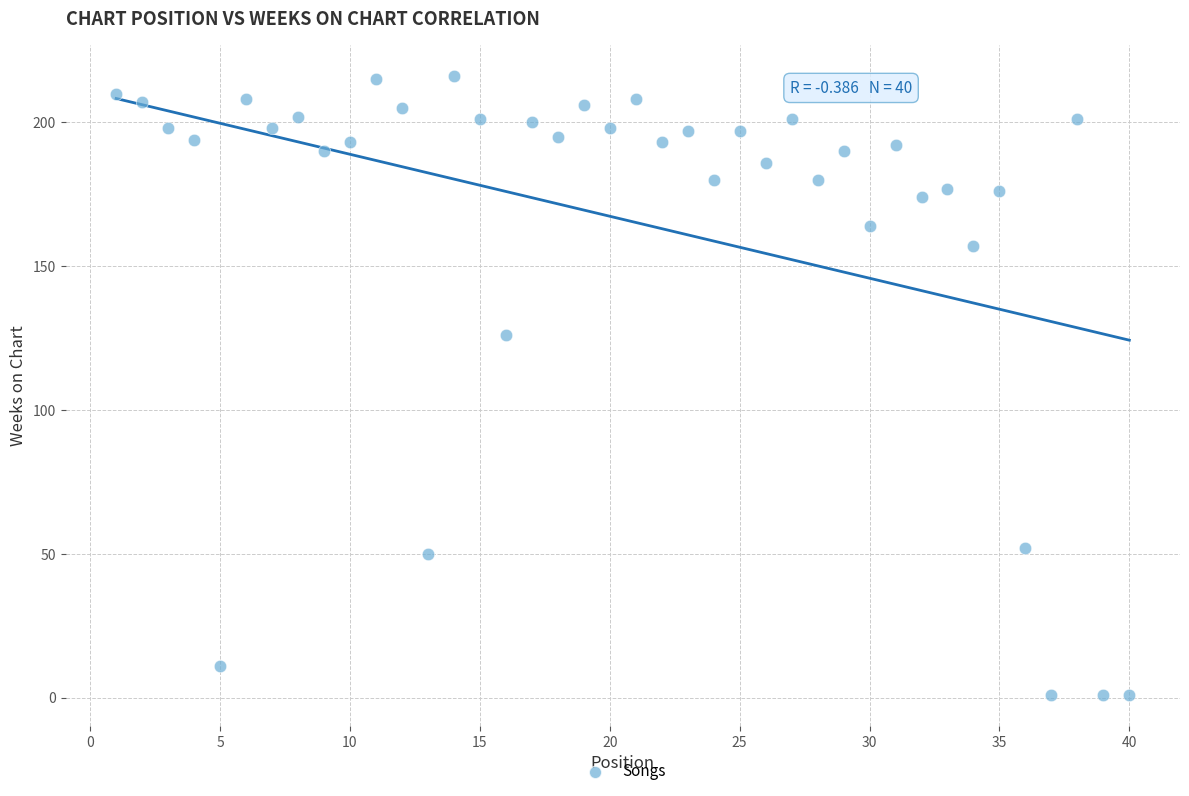

What is the range of X values (max minus min)?

39